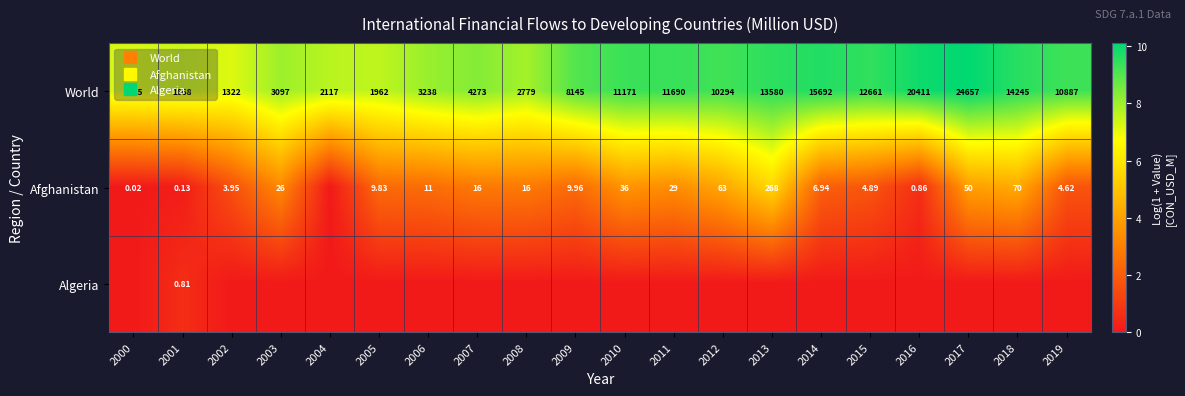

What is the difference between the maximum and minimum values in the World series?

2.9